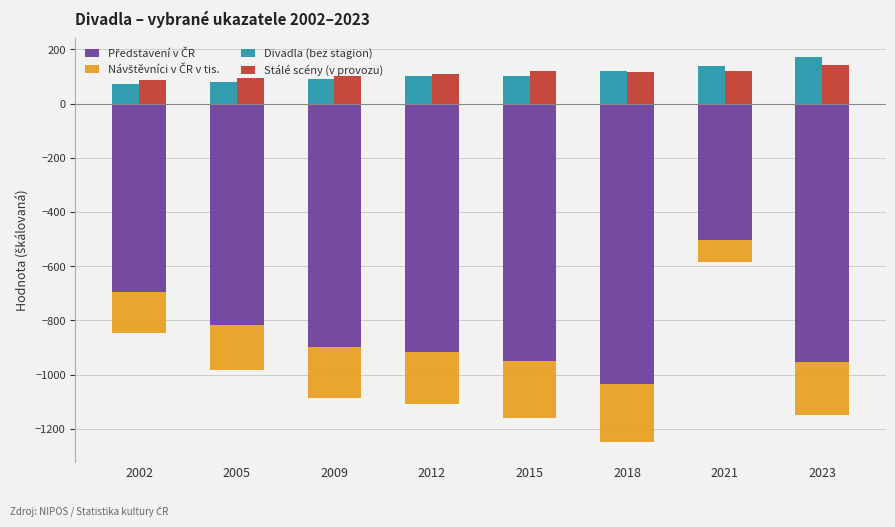

How many bars are there in total?

32